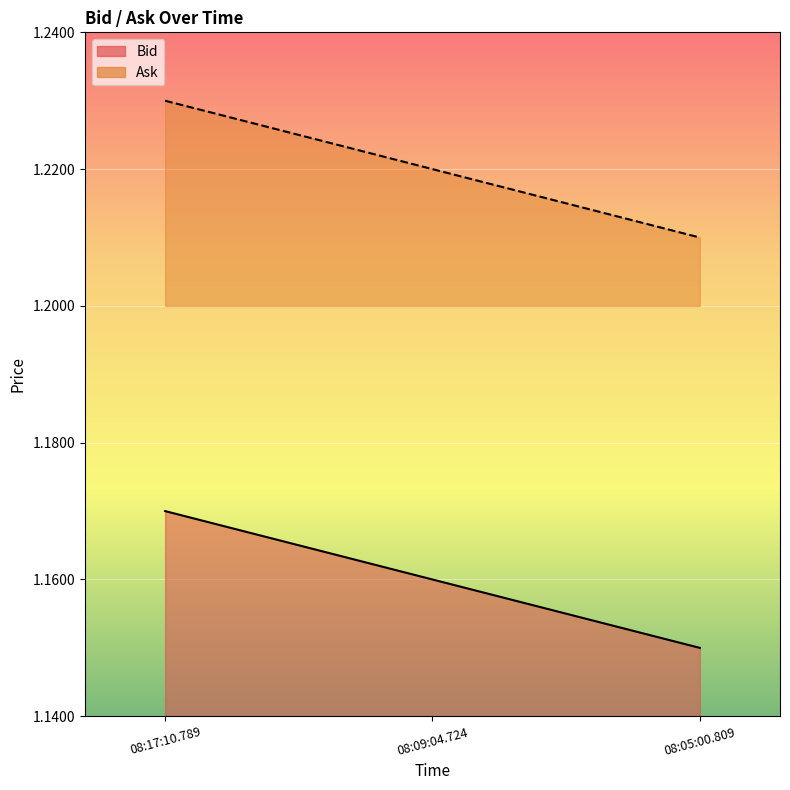

How many data points does each series have?

3